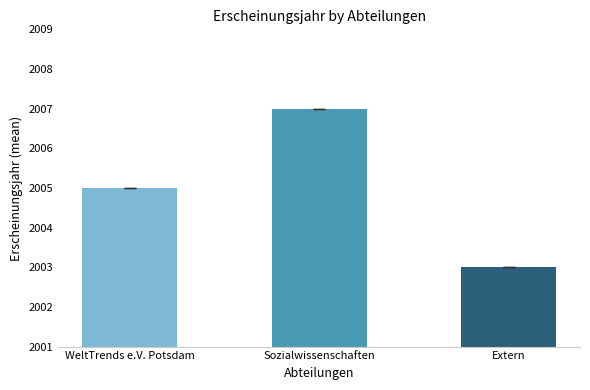

Rank the categories by value from highest to lowest.

Sozialwissenschaften, WeltTrends e.V. Potsdam, Extern